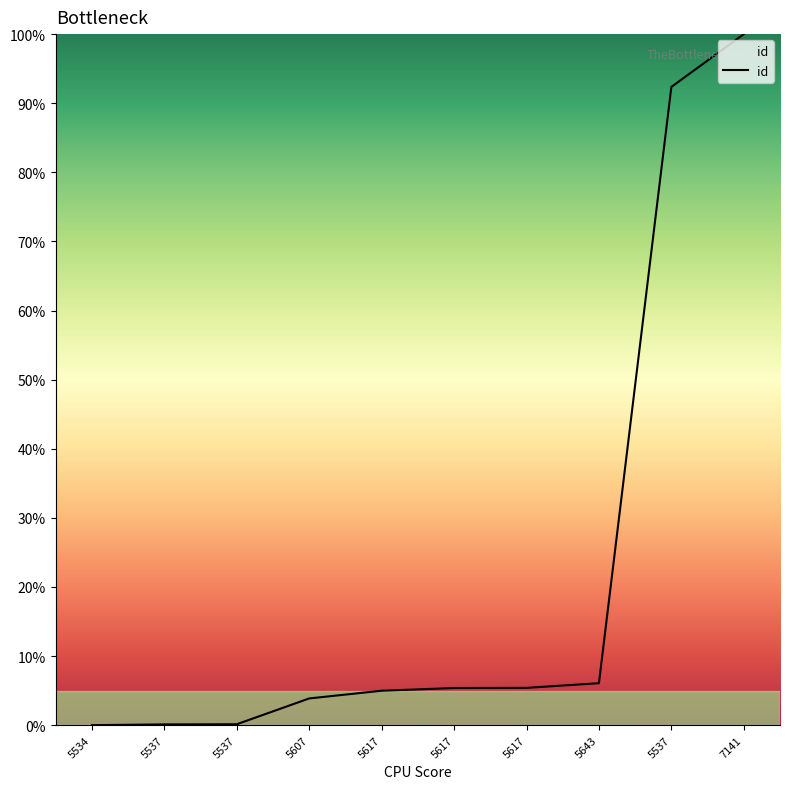

Is this an area chart (filled region under the line)?

Yes